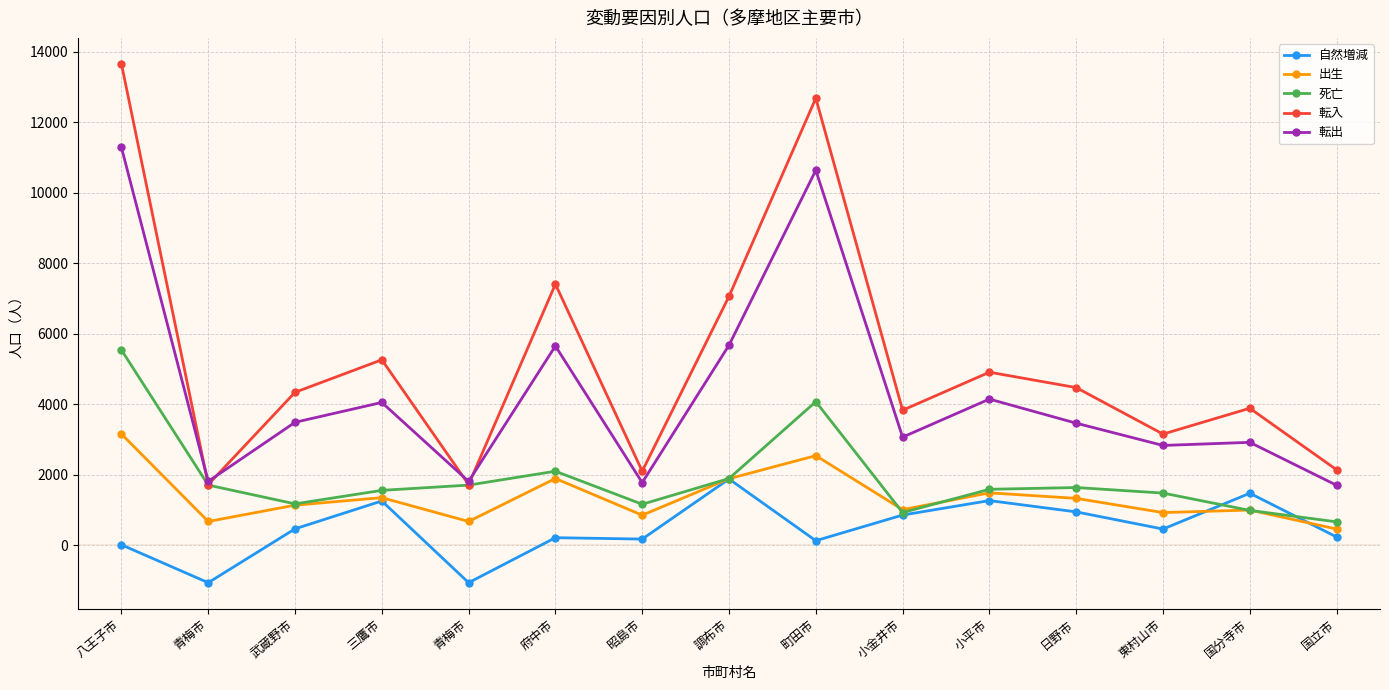

Which series has the largest total across all categories?

転入